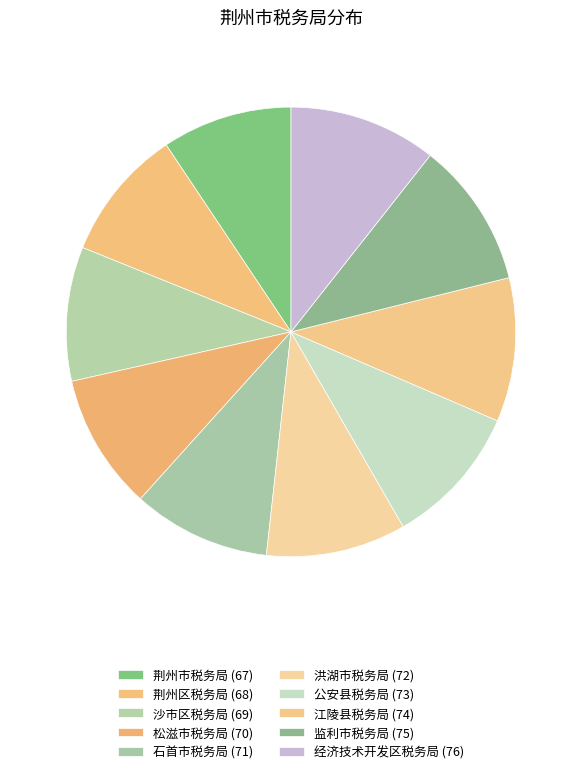

What portion of the pie excludes 经济技术开发区税务局?

89.4%